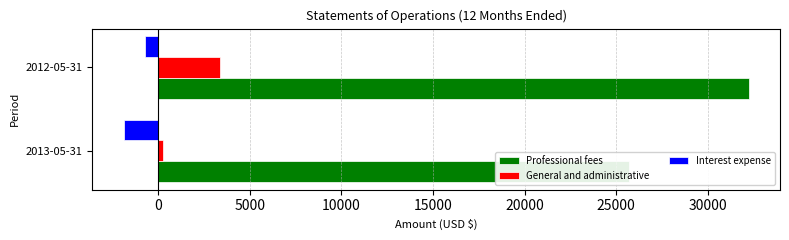

List the series in order of their peak value, highest first.

Professional fees, General and administrative, Interest expense